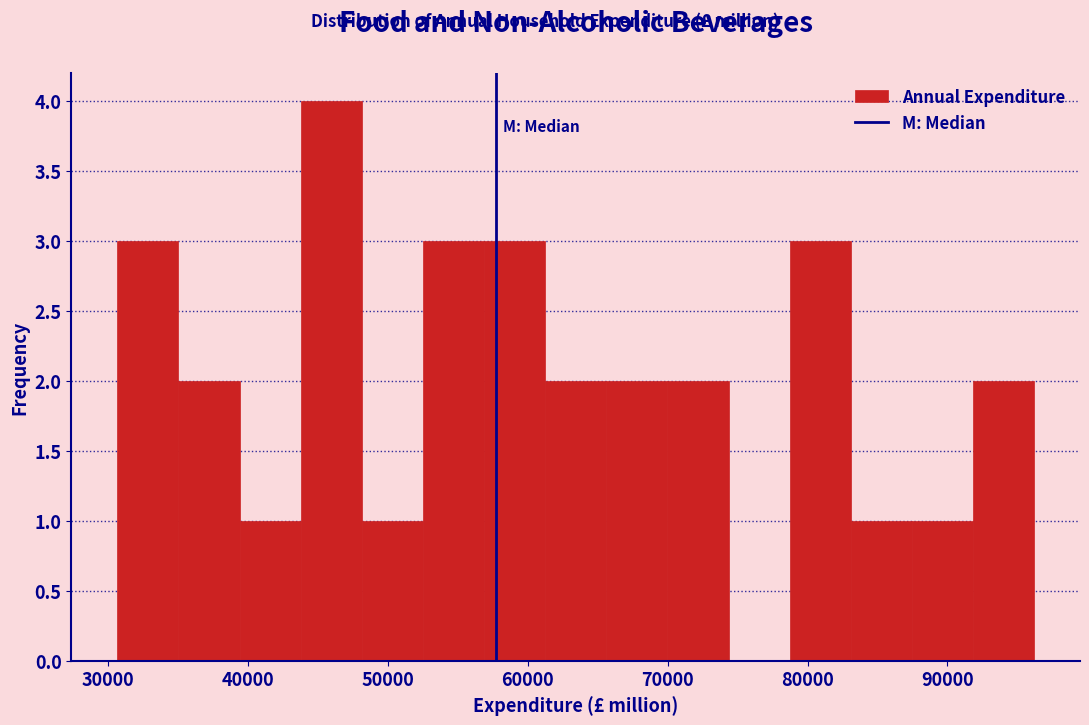

Reading left to right, list every bar in this chart as the range it spans on the x-axis followed by its height. Neither the bar edges nor the heights are printed on the chart, so give them approximately, as read against the axes.

31000 to 35000: 3
35000 to 39000: 2
39000 to 44000: 1
44000 to 48000: 4
48000 to 53000: 1
53000 to 57000: 3
57000 to 61000: 3
61000 to 66000: 2
66000 to 70000: 2
70000 to 74000: 2
74000 to 79000: 0
79000 to 83000: 3
83000 to 87000: 1
87000 to 92000: 1
92000 to 96000: 2